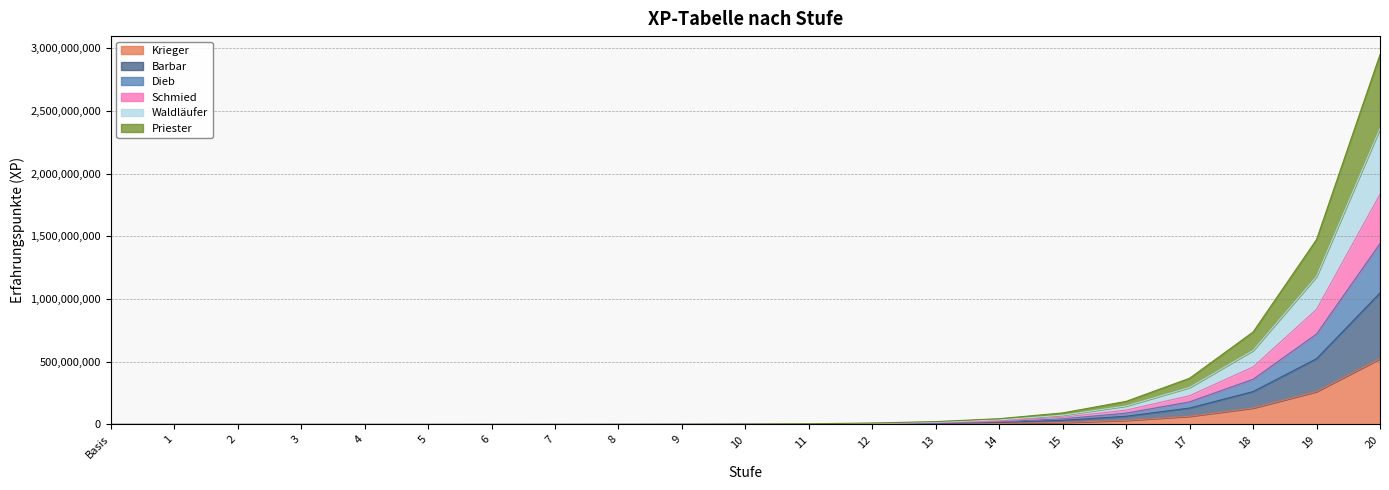

Does the chart display data point markers on the line(s)?

No